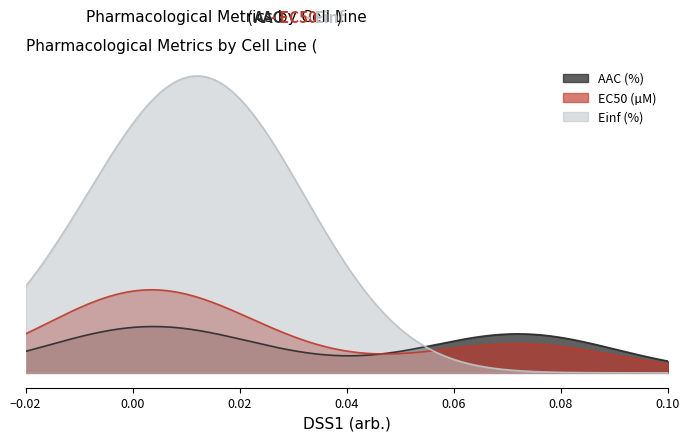

Which series changed the most between 0.0722 and 0.0?

Einf (%)